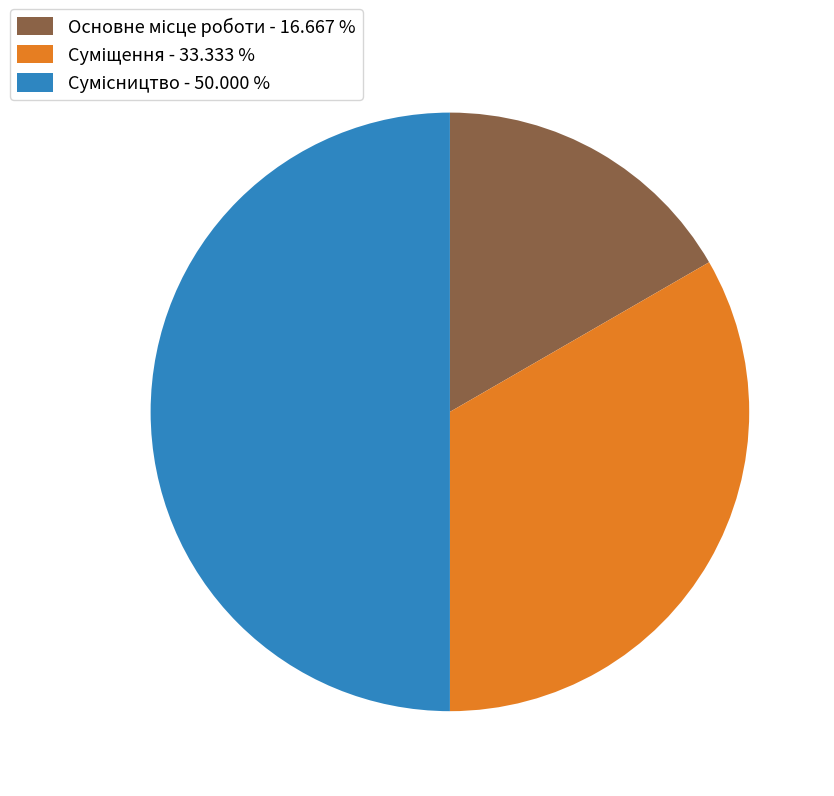

Count the number of slices in the pie.

3